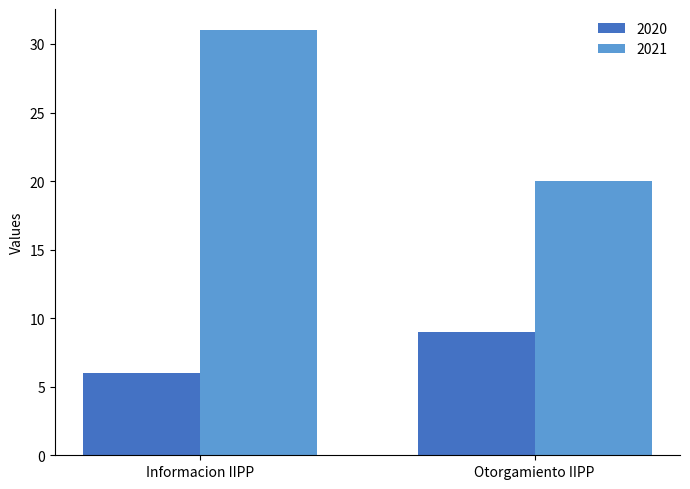

Is it true that 2020 equals 9 at Otorgamiento IIPP?

True